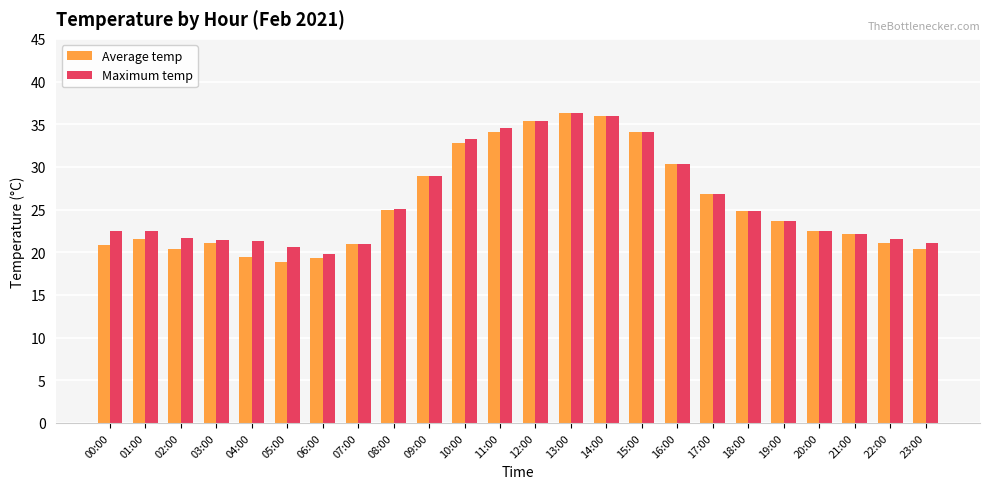

Which series has the widest spread of values?

Average temp